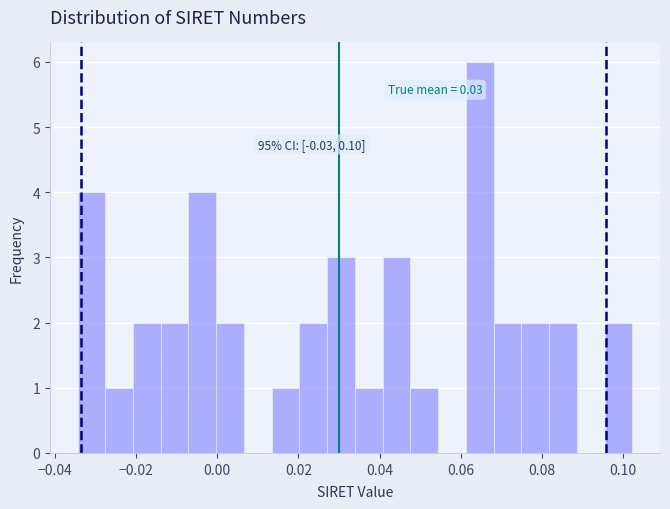

Around what value on the x-axis is the tallest bar? Give the approximate position of its centre, as read against the axis.

0.064